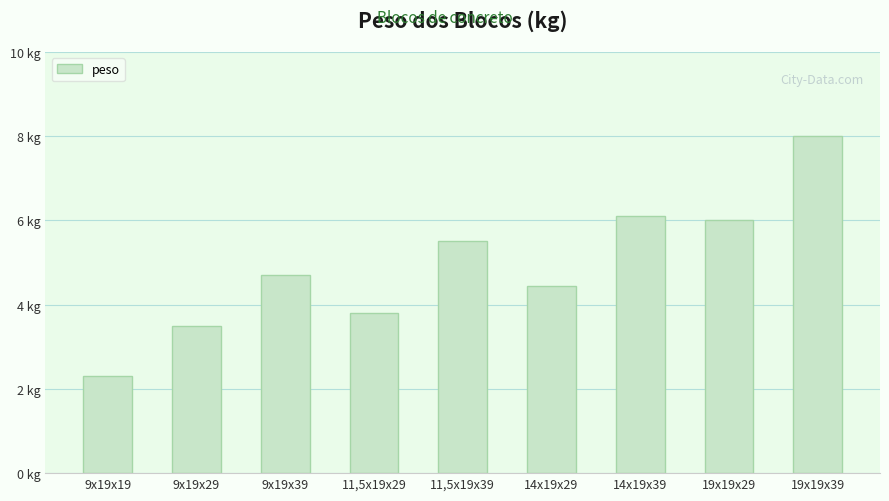

Reading left to right, transcribe all the data shown in this chart.

9x19x19=2.3	9x19x29=3.5	9x19x39=4.7	11,5x19x29=3.8	11,5x19x39=5.5	14x19x29=4.5	14x19x39=6.1	19x19x29=6.0	19x19x39=8.0